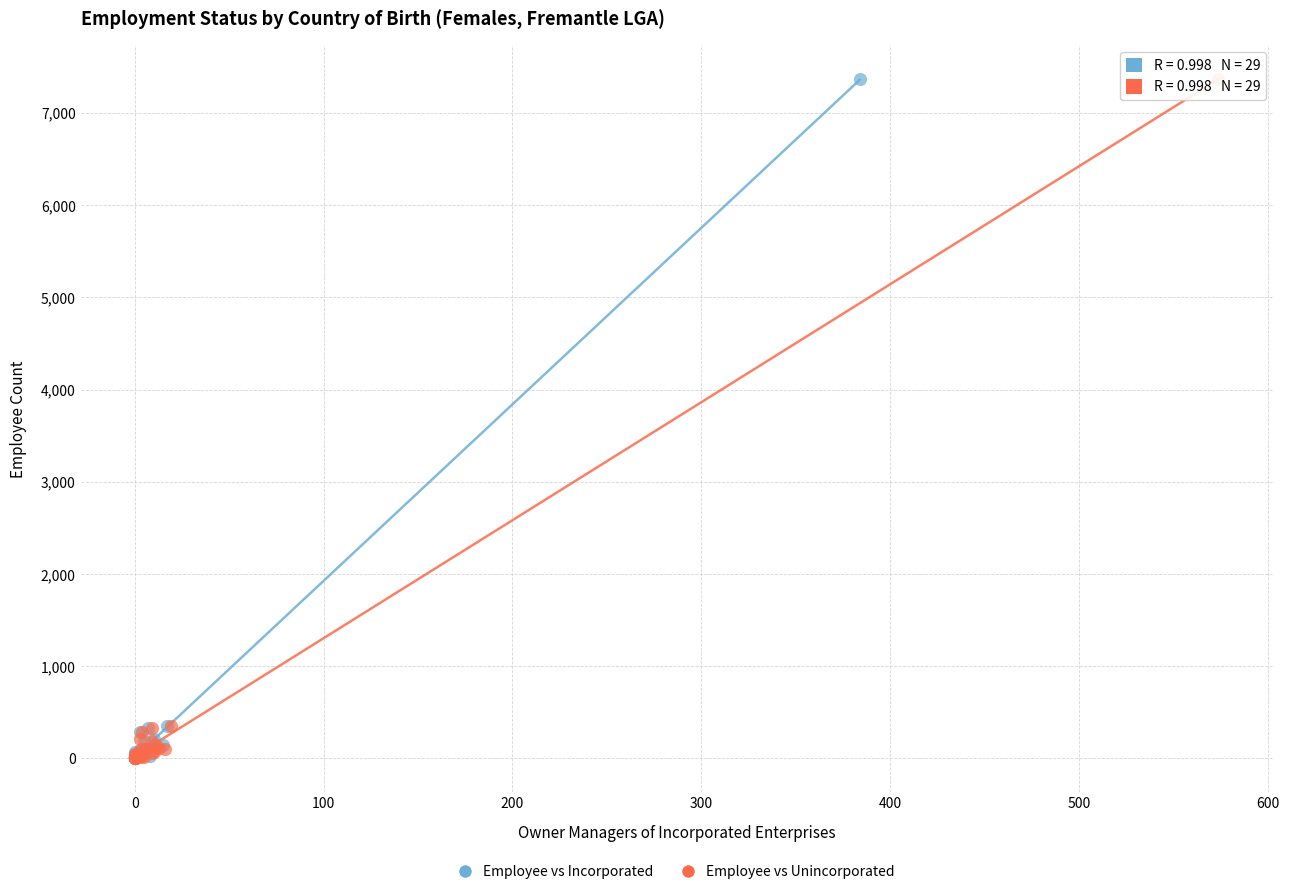

What are all the series names shown in the legend?

Employee vs Incorporated, Employee vs Unincorporated